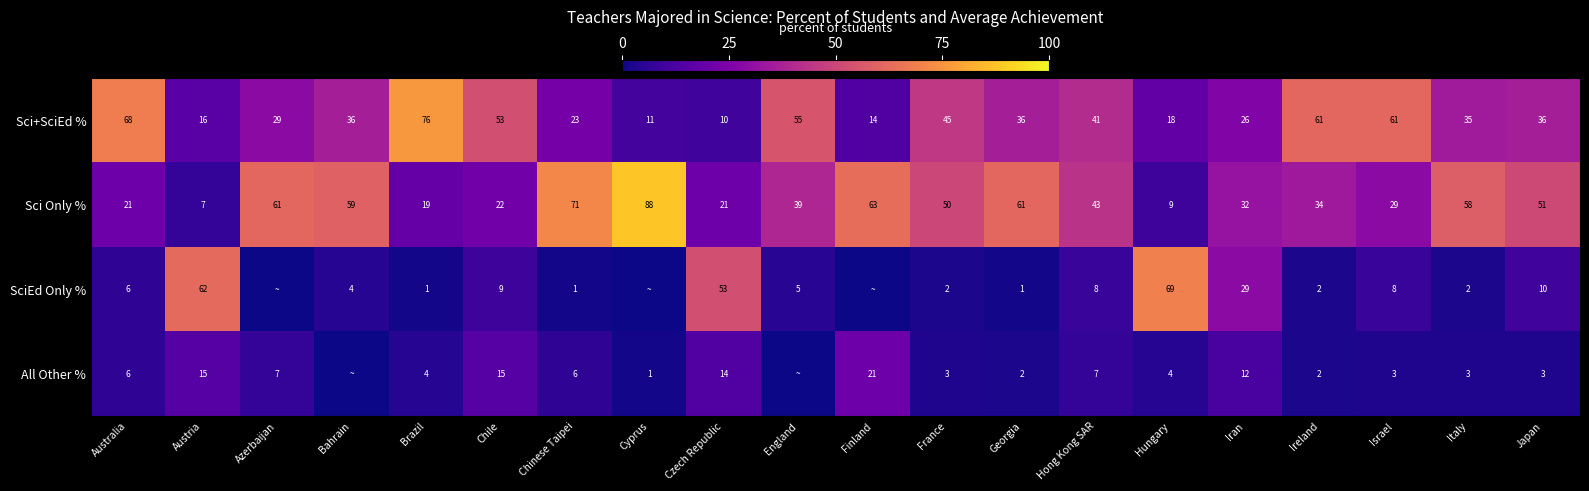

Which category has the lowest value in the Sci+SciEd % series?

Czech Republic